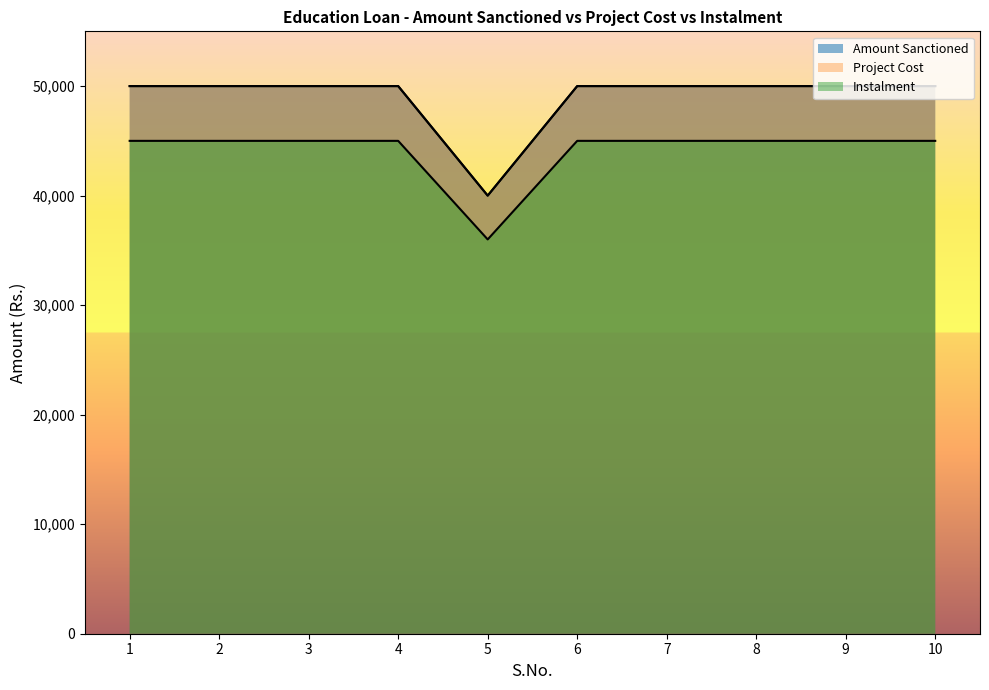

What is the value of the Project Cost point at the 10th from the left?

50000